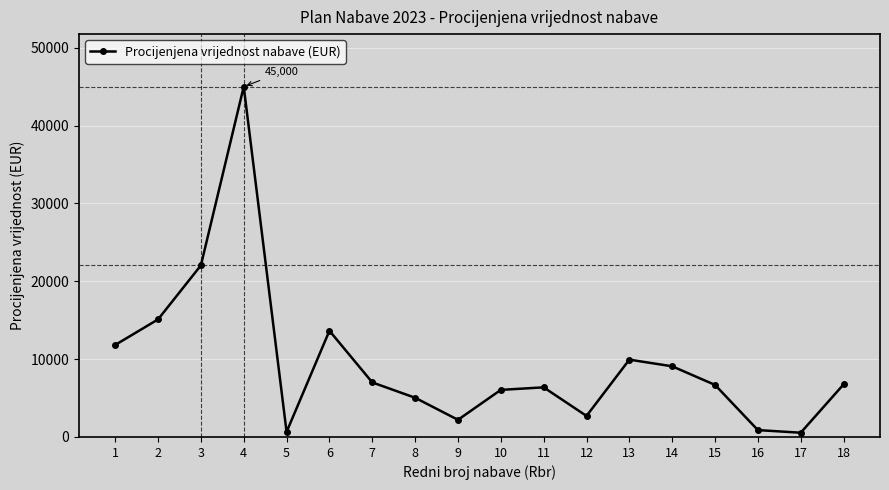

True or false: there are more than 2 points higher than both neighbors.

True